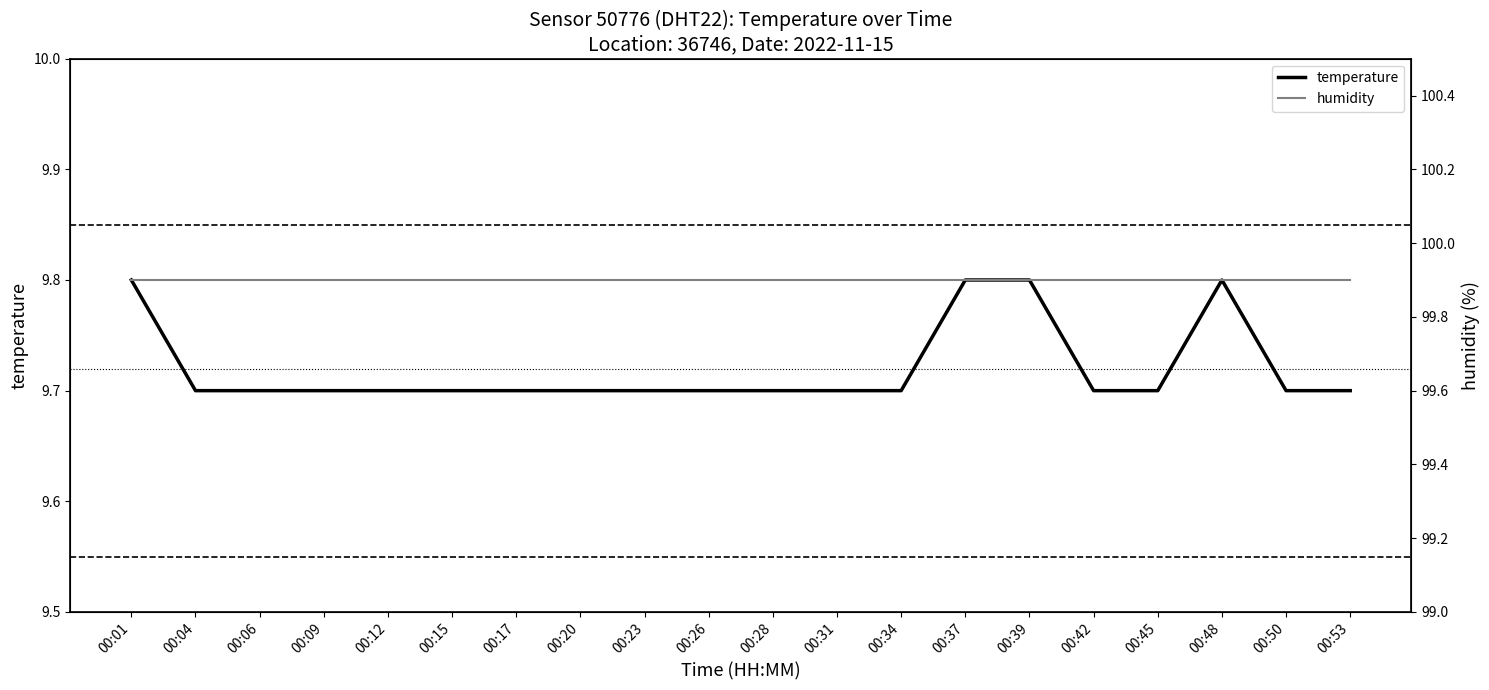

Is the value of temperature at 00:37 greater than the value of humidity at 00:01?

No